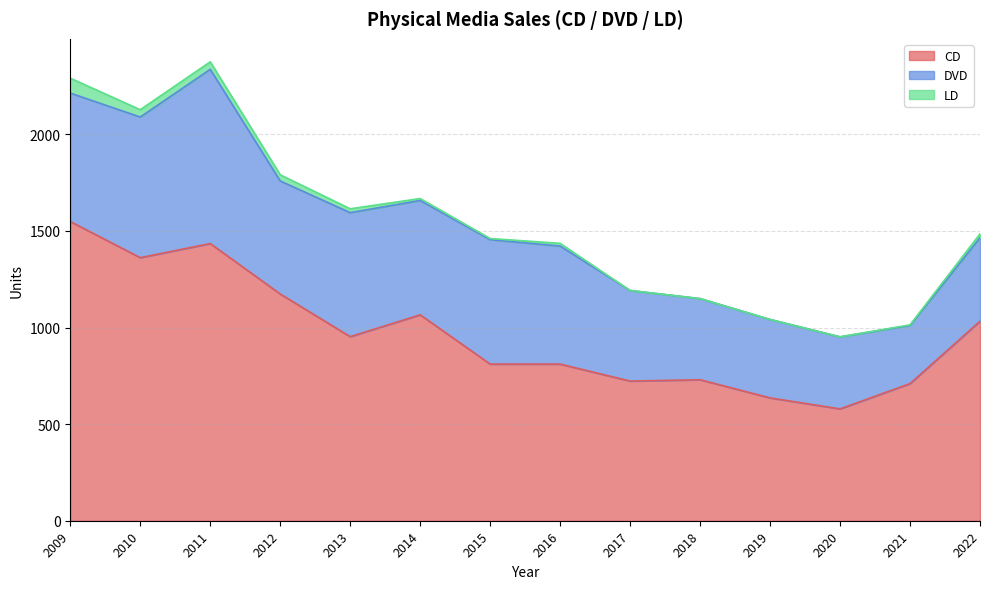

Where is the first local maximum for CD?

2011